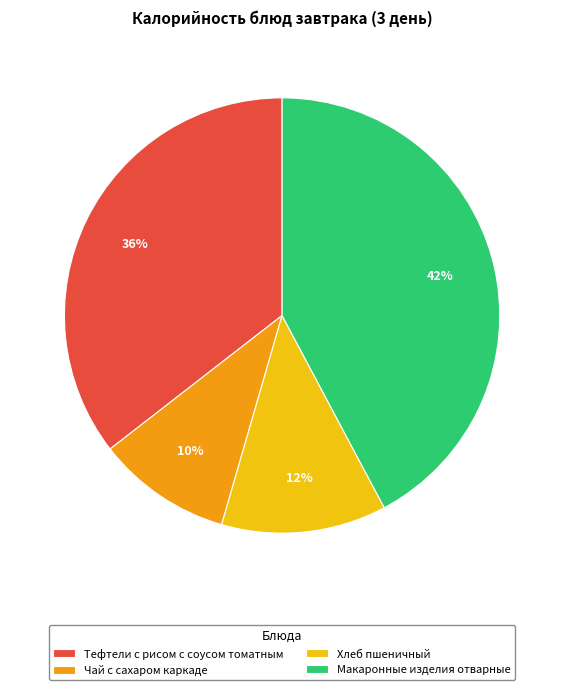

Which category has the smallest portion of the pie?

Чай с сахаром каркаде